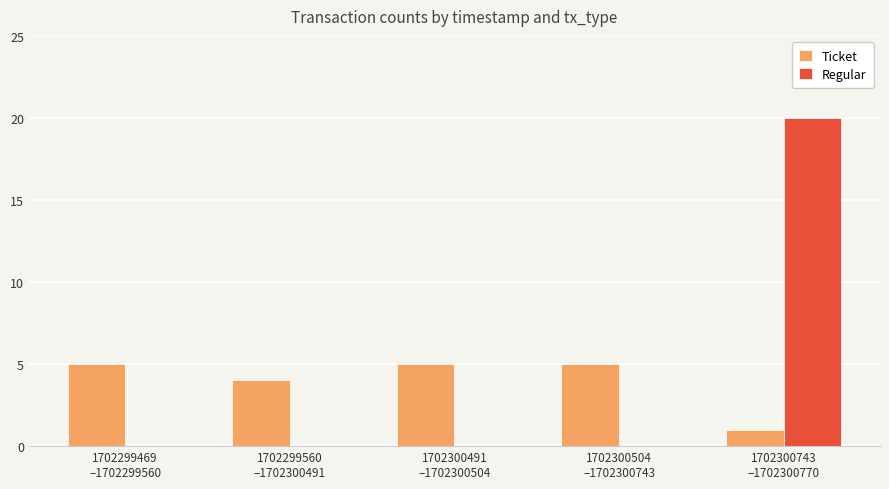

What is the maximum value shown in the chart?

20